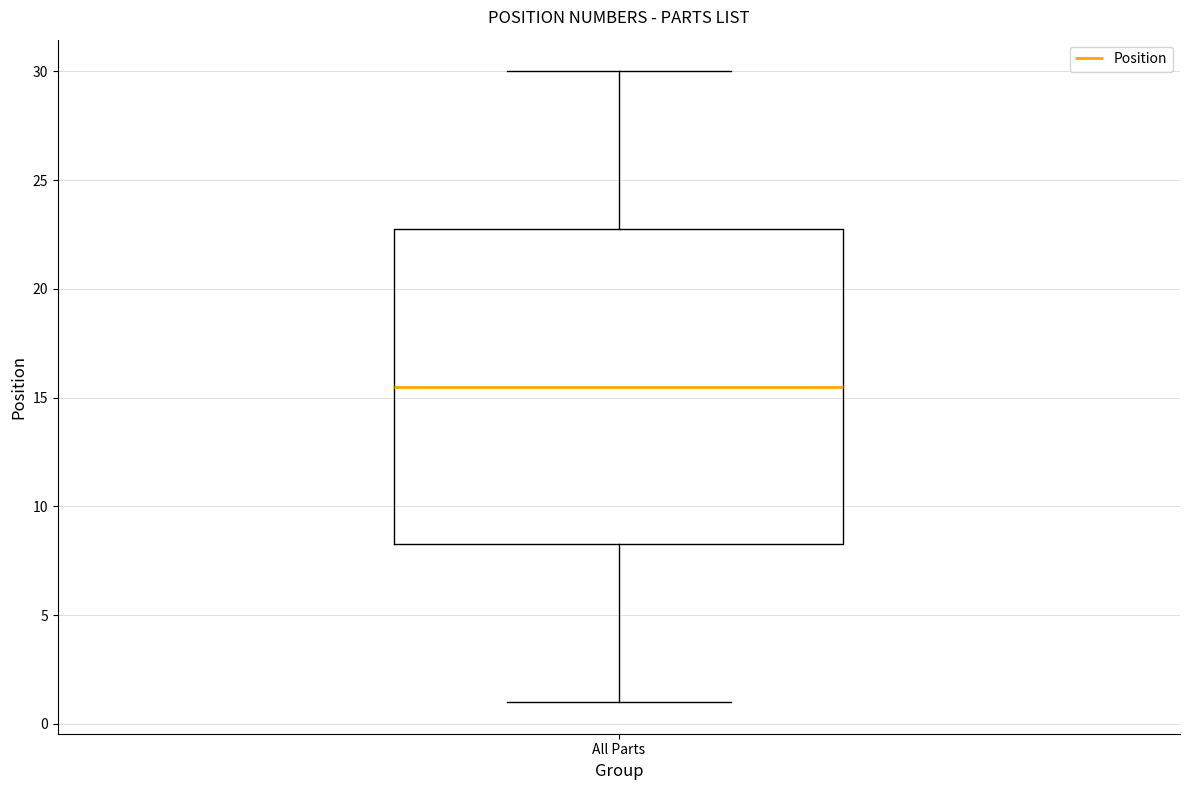

Read this box plot against the y-axis: the position of the median line, the range covered by the box, and the ends of both whiskers. The values are not printed on the chart, so give them approximately, as read against the axis.

median 15.5, box 8.5 to 23.0, whiskers 1.0 to 30.0